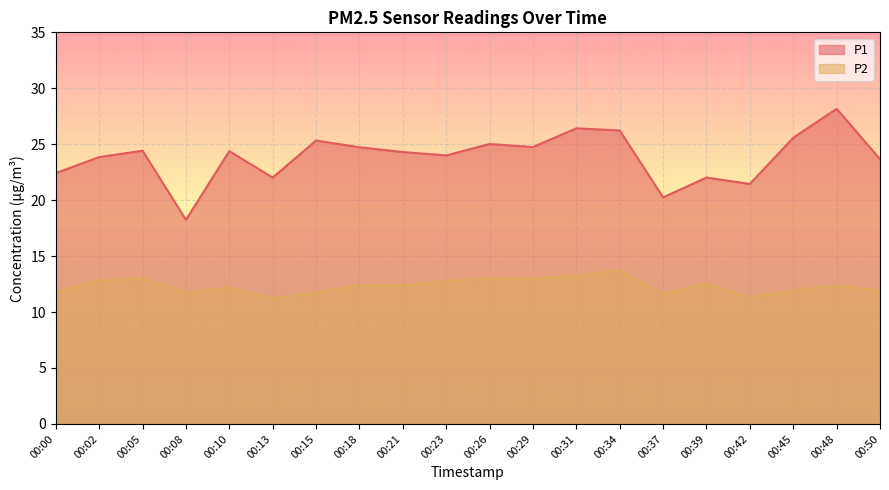

What is the value of the P2 point at the 16th from the left?

12.6